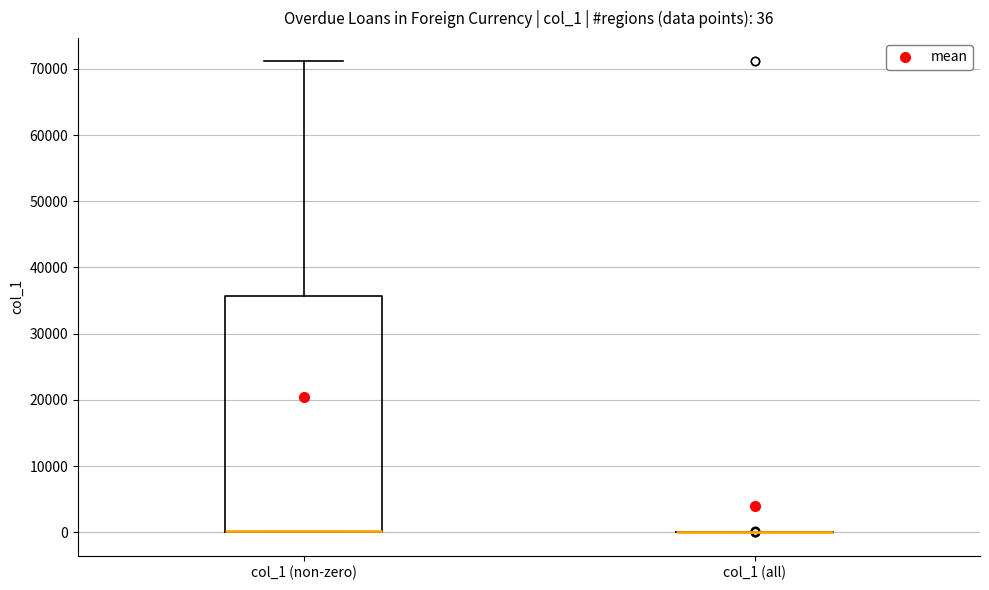

Which box is the tallest, from its lower edge to its upper edge?

col_1 (non-zero)